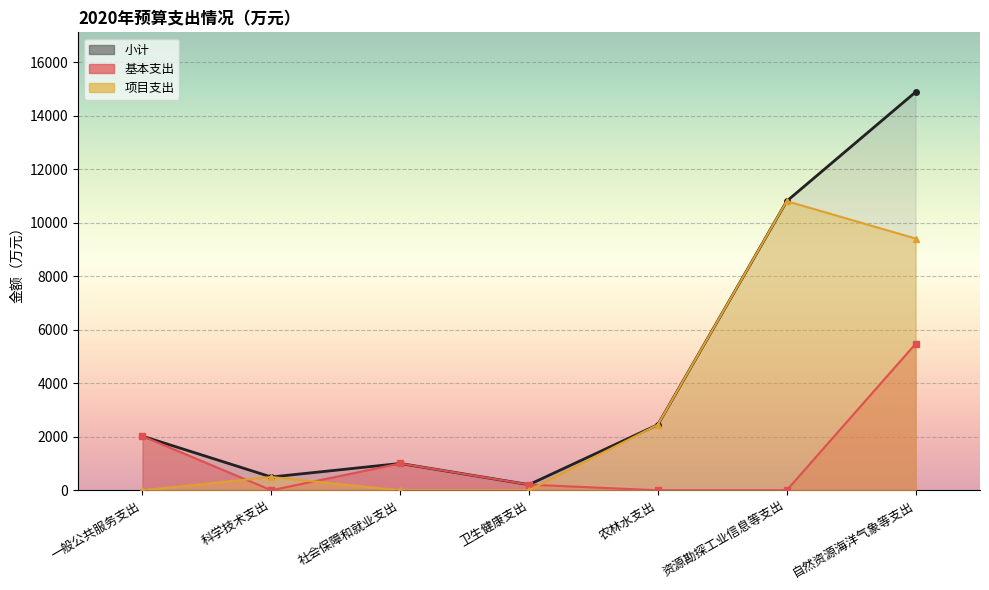

Reading right to left, list all the values displayed in this chart.

小计: 14880.0	10803.4	2452.0	210.8	1001.7	496.0	2021.6
基本支出: 5472.4	0.0	0.0	210.8	1001.7	0.0	2021.6
项目支出: 9407.6	10803.4	2452.0	0.0	0.0	496.0	0.0